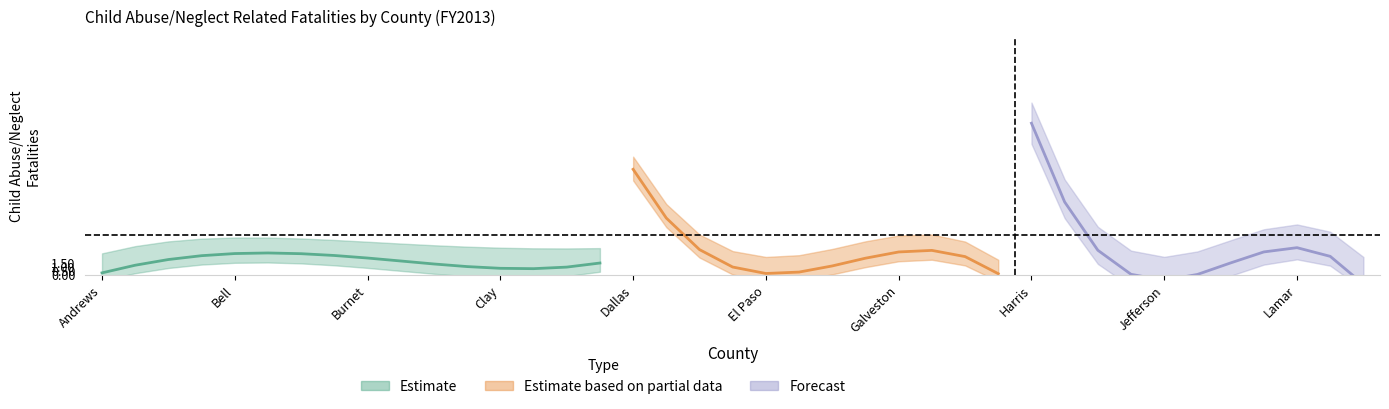

Which category has the highest value in the Fatalities series?

Harris